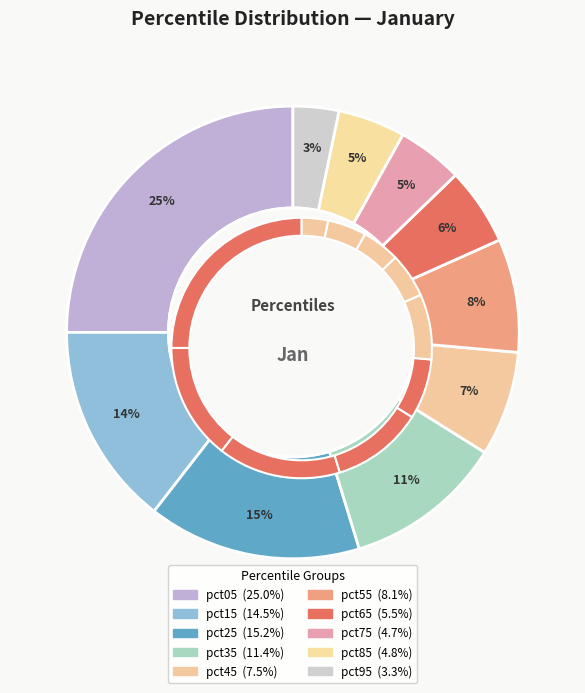

Count the number of slices in the pie.

10